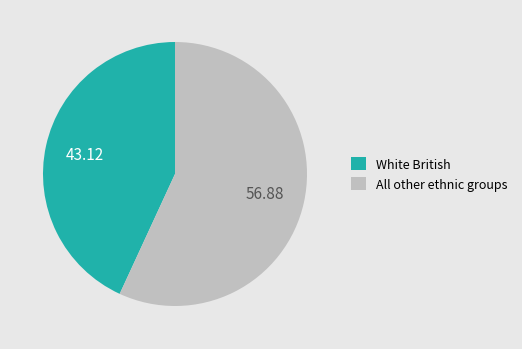

Does White British account for over 50% of the chart?

No